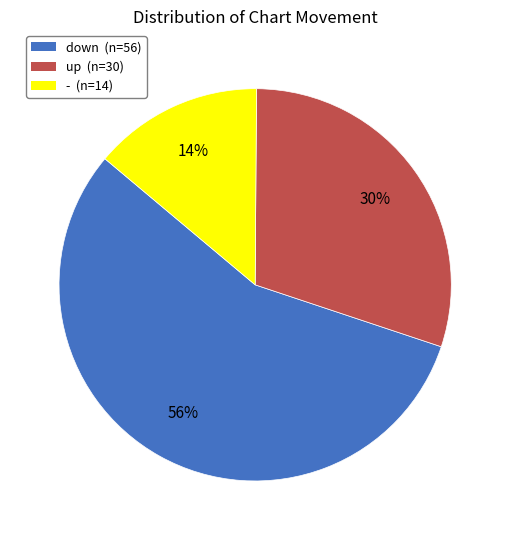

Which slice is the largest?

down